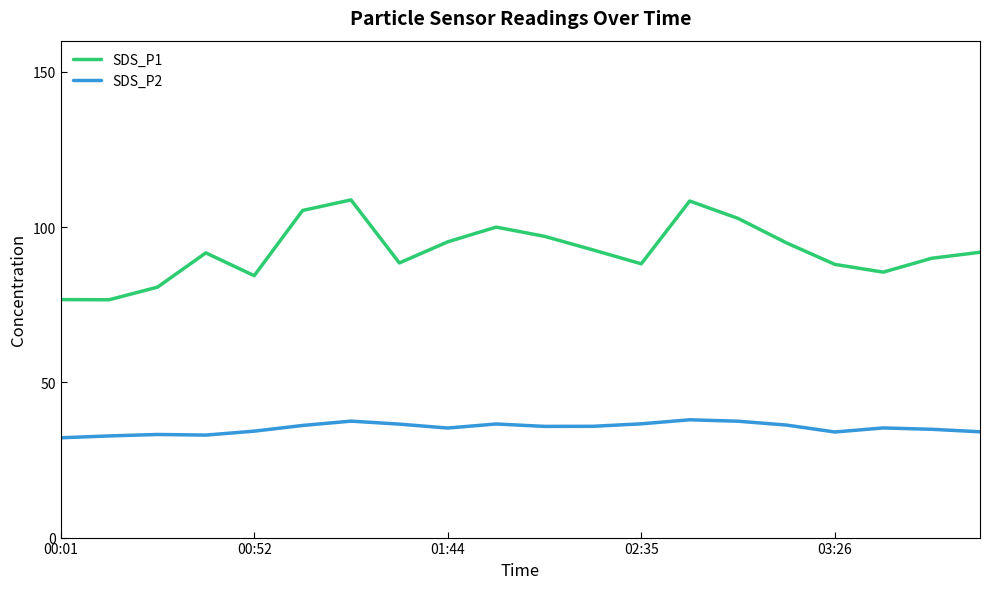

True or false: SDS_P1 and SDS_P2 intersect in this chart.

False